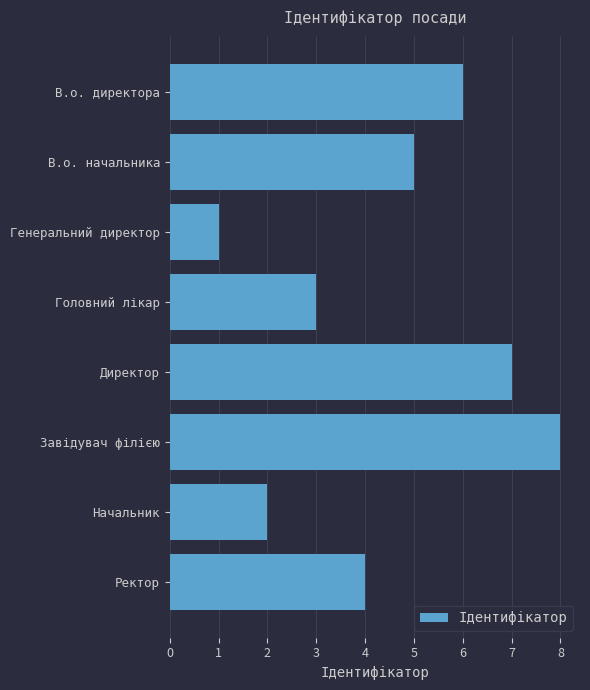

Where is the data nearest to the value 4?

Ректор